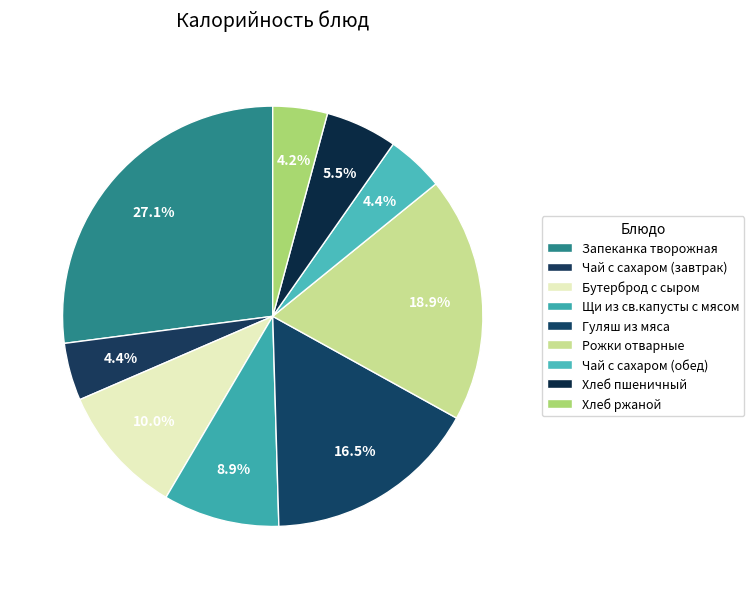

To the nearest percent, what portion does Щи из св.капусты с мясом represent?

9%